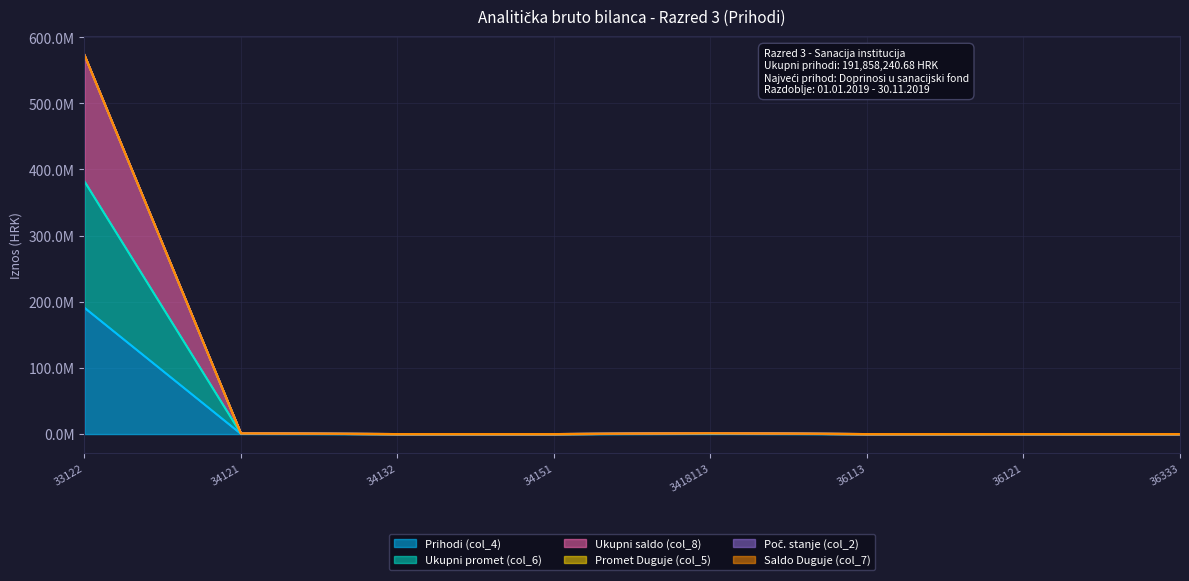

The value of Ukupni saldo (col_8) at 34132 is 13183.1. True or false?

True